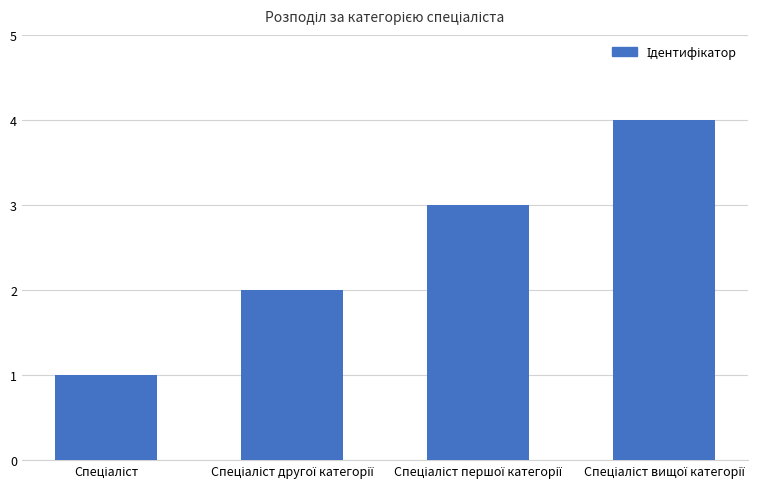

What is the sum of all values?

10